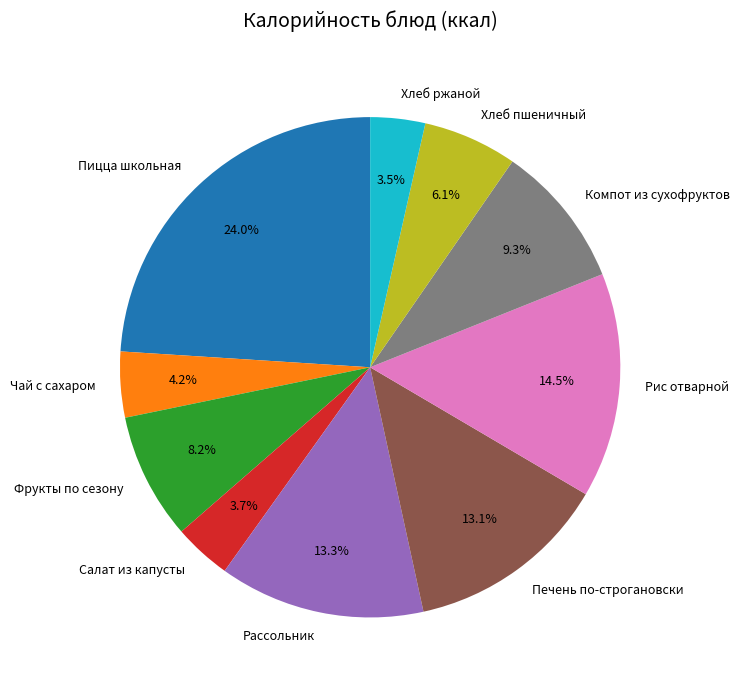

Is the sum of Фрукты по сезону and Чай с сахаром greater than half?

No